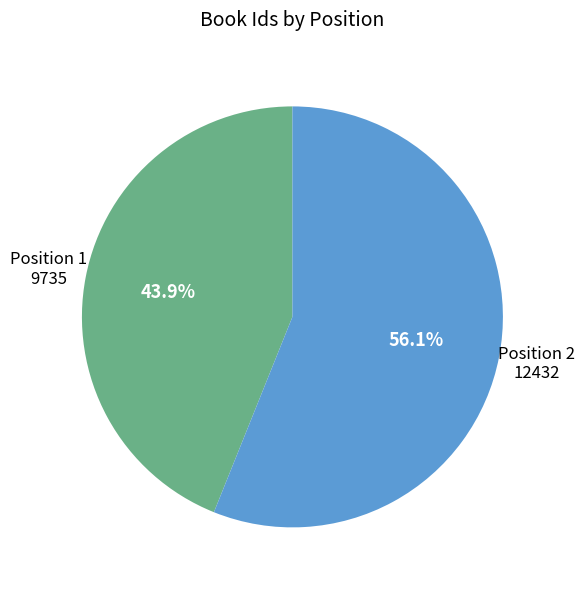

To the nearest percent, what is the difference between the largest and smallest slice percentages?

12%